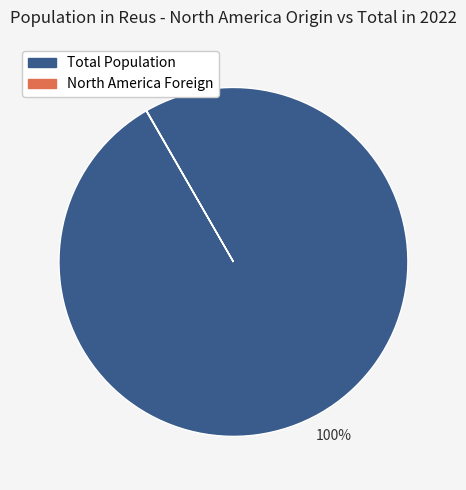

To the nearest percent, what is the difference between the largest and smallest slice percentages?

100%